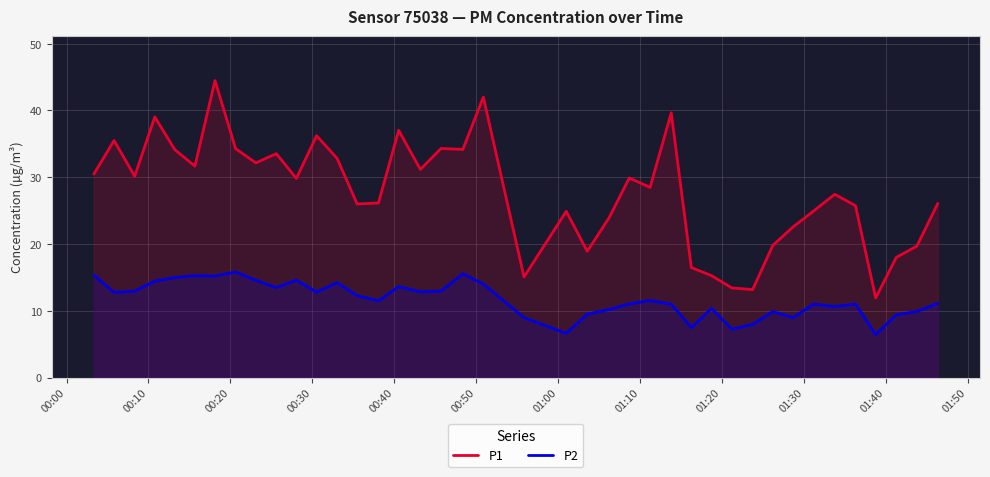

True or false: P2 has more than 2 interior local peaks.

True